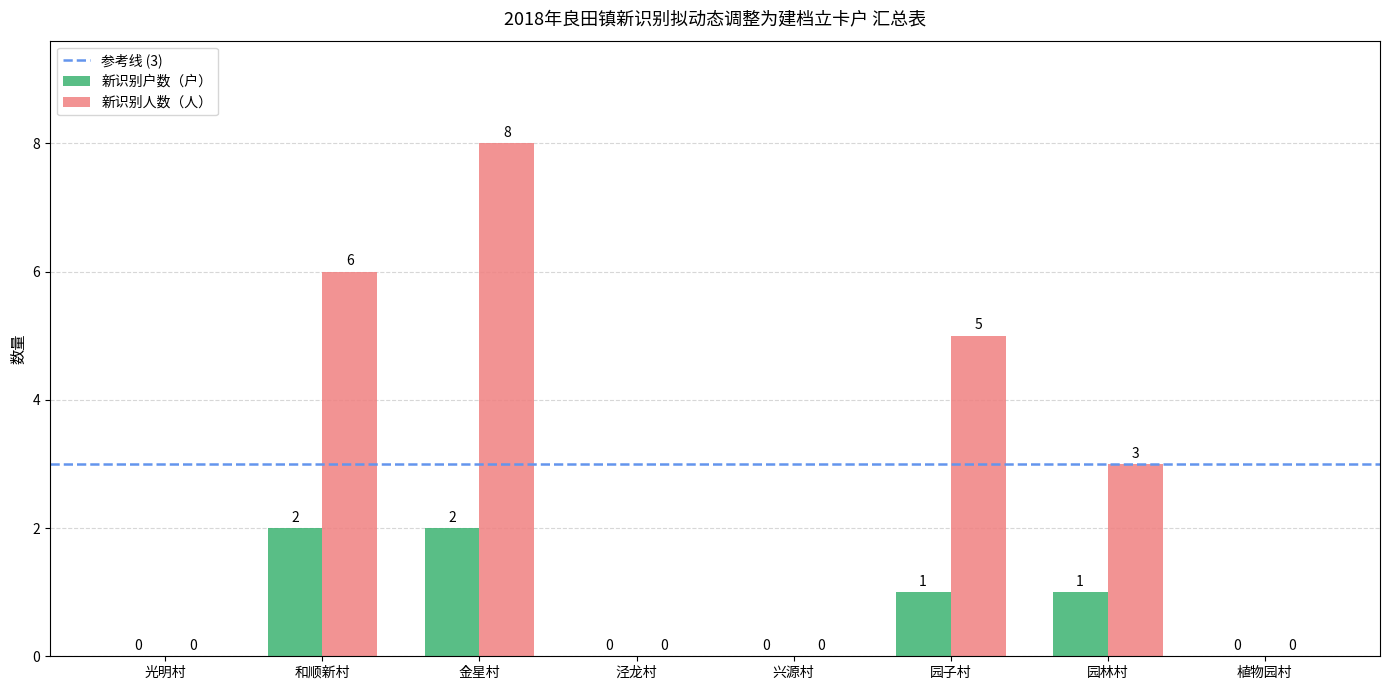

True or false: 新识别人数（人） has a value of 5 at 植物园村.

False